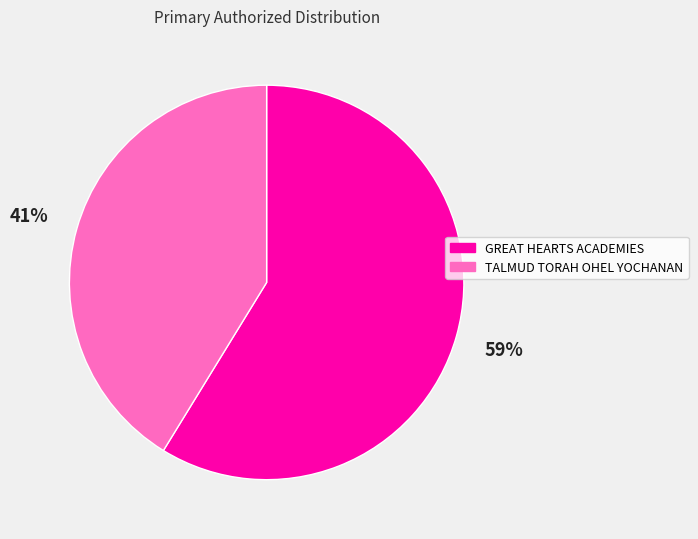

The TALMUD TORAH OHEL YOCHANAN slice represents 41% of the pie. True or false?

True